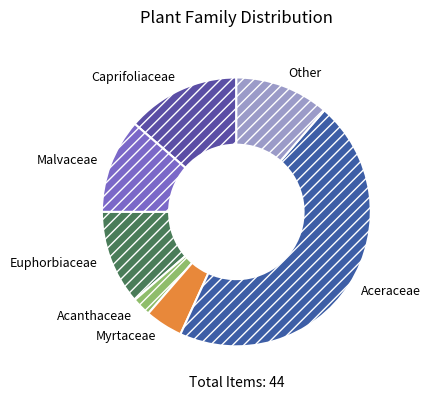

Which has a higher value, Acanthaceae or Caprifoliaceae?

Caprifoliaceae